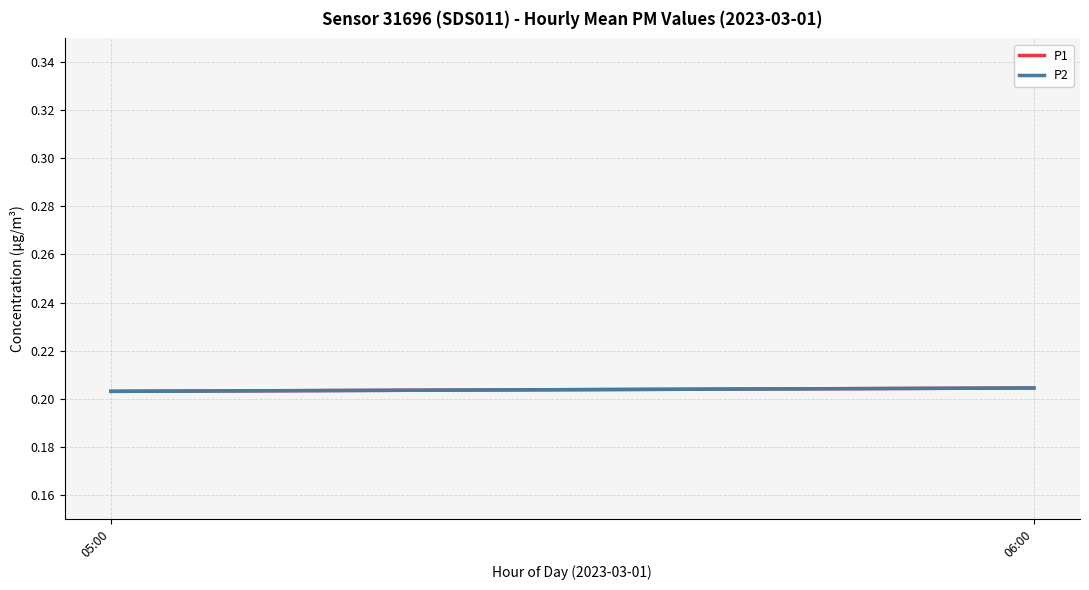

Which has a higher value, 05:00 or 06:00?

06:00